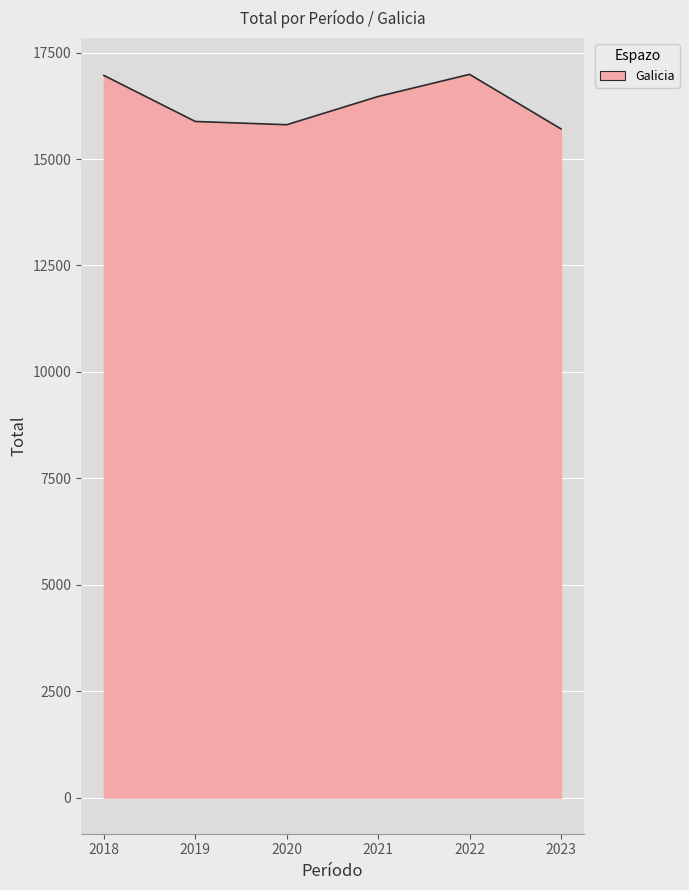

What is the ratio of the value at 2019 to the value at 2022?

0.9